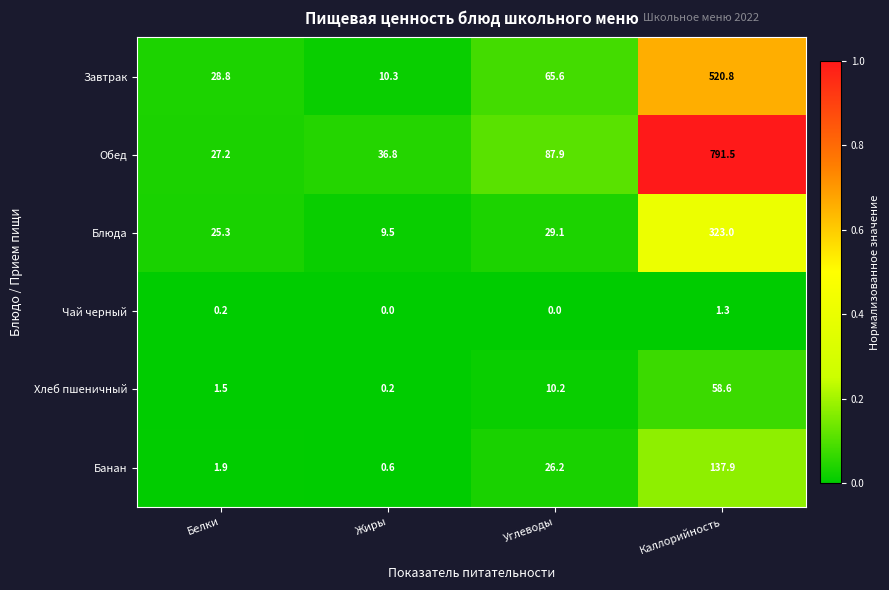

At which category is the sum across all series the highest?

Каллорийность